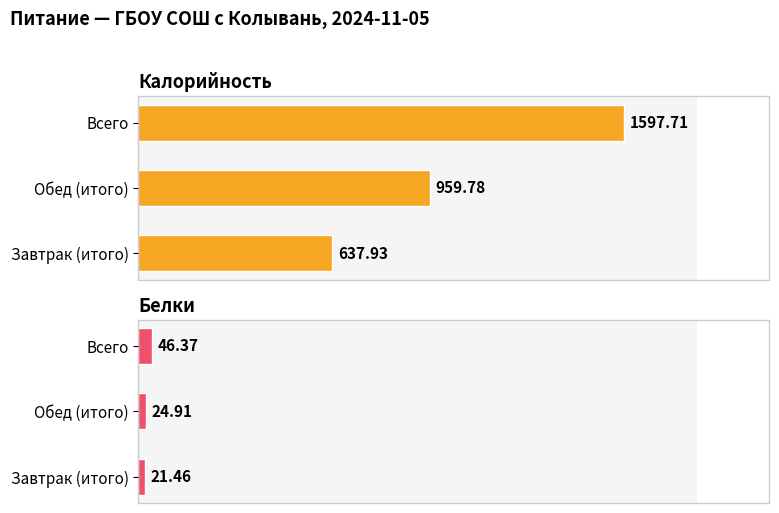

How many groups of bars are there?

3